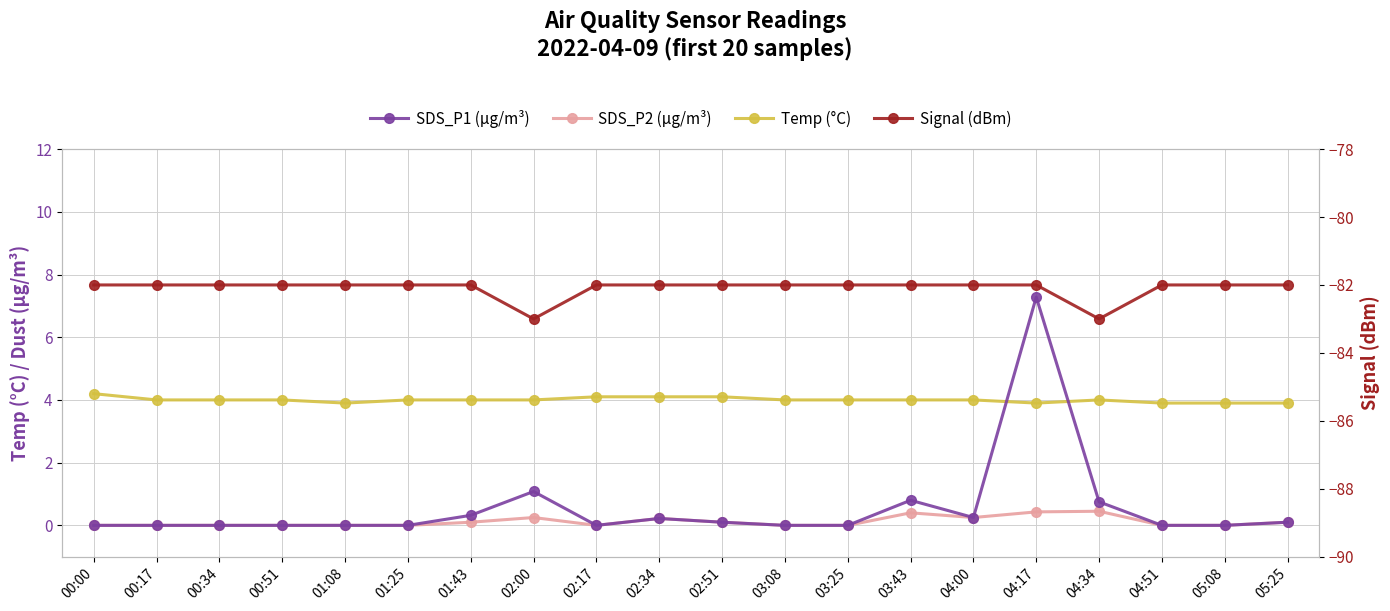

What is the value of the Signal (dBm) point at the 15th from the left?

-82.0